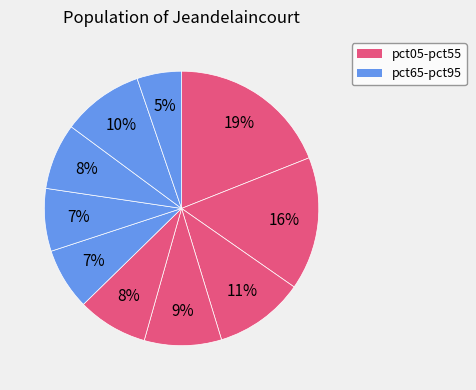

Count the number of slices in the pie.

10